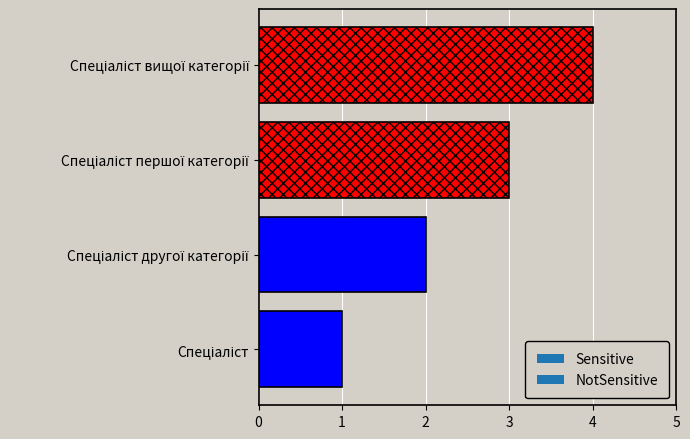

What is the greatest value displayed?

4